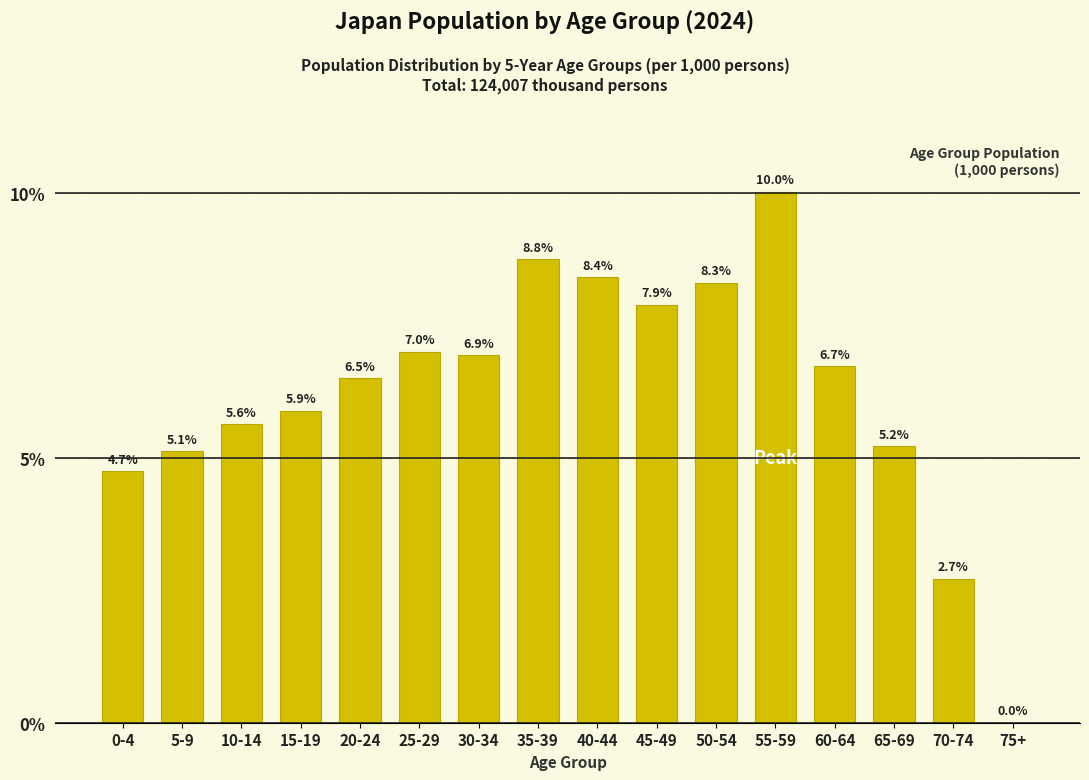

Reading right to left, transcribe all the data shown in this chart.

75+=0.0	70-74=2.7	65-69=5.2	60-64=6.7	55-59=10.0	50-54=8.3	45-49=7.9	40-44=8.4	35-39=8.8	30-34=6.9	25-29=7.0	20-24=6.5	15-19=5.9	10-14=5.6	5-9=5.1	0-4=4.7